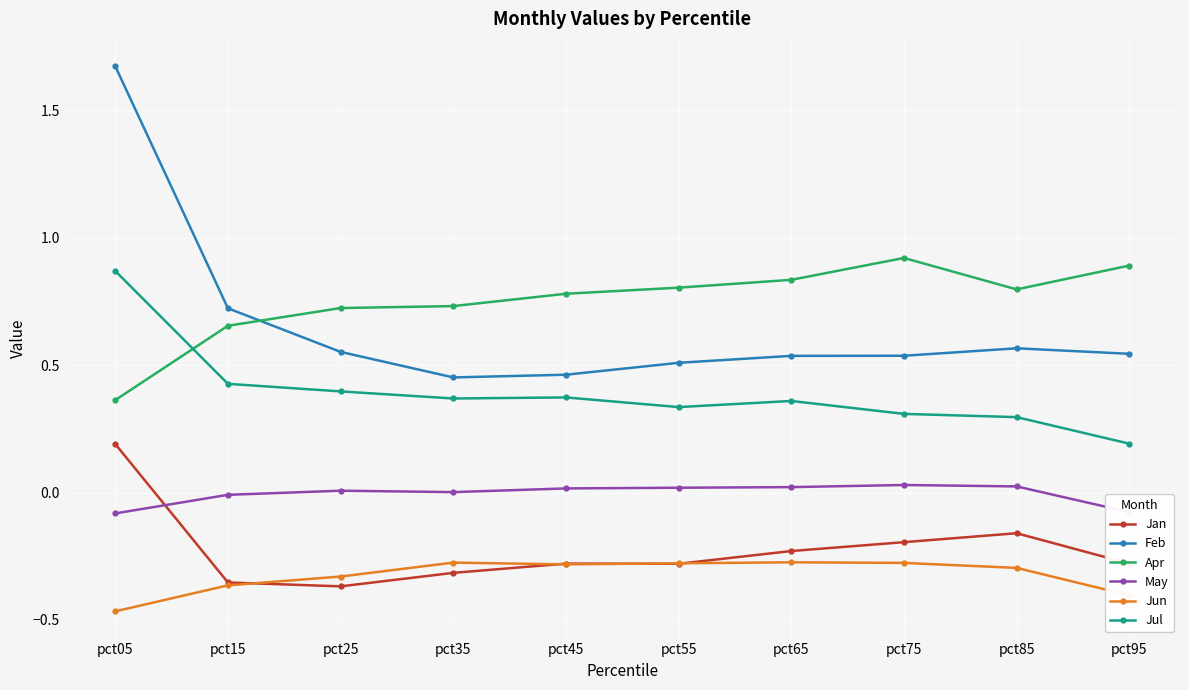

Rank the series at pct05 from lowest to highest value.

Jun, May, Jan, Apr, Jul, Feb